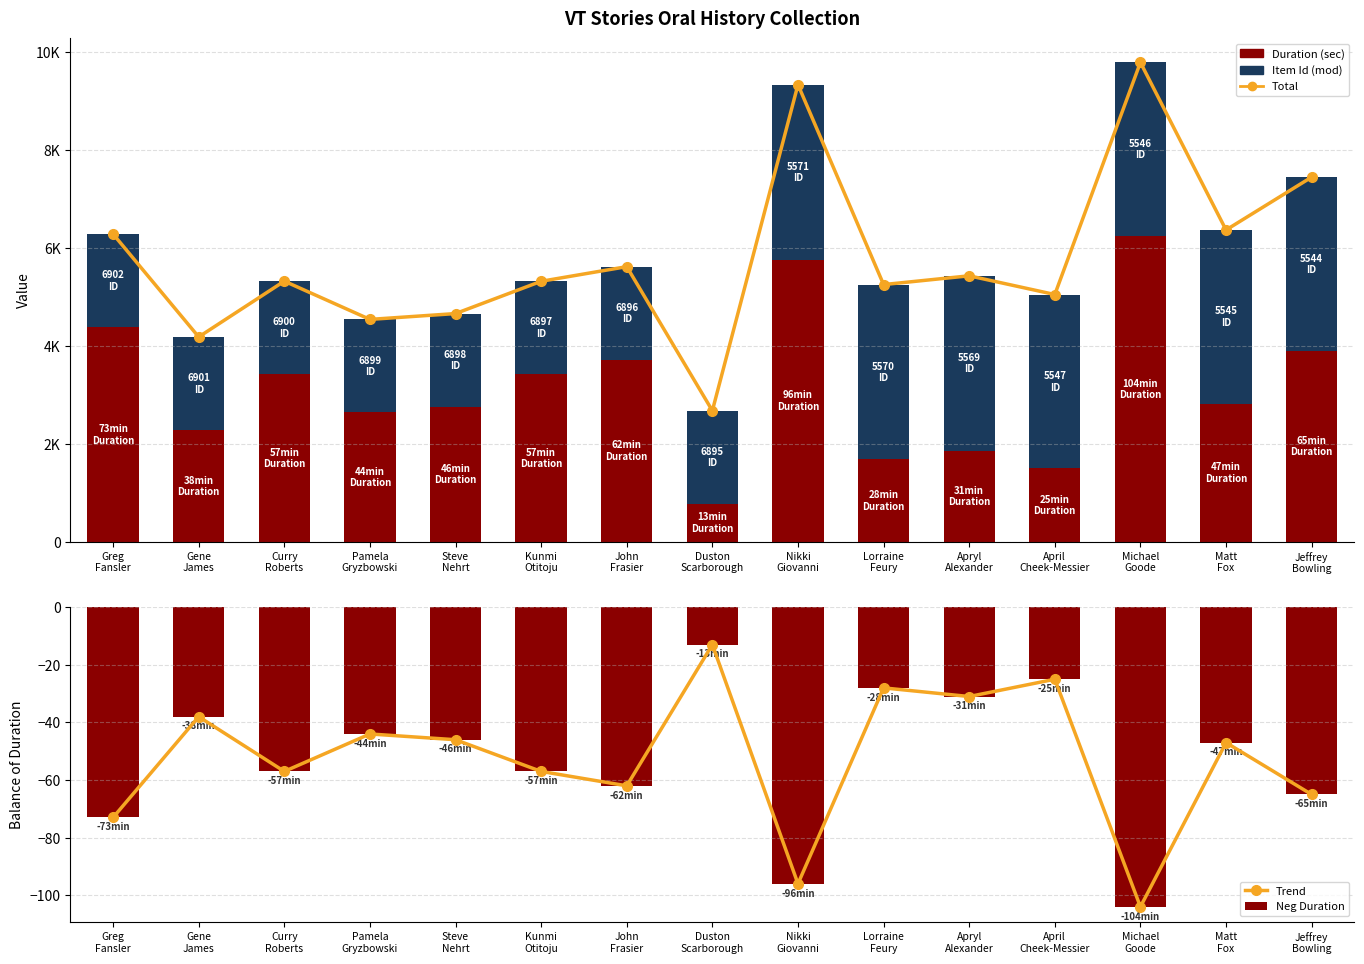

Which has a higher value, Nikki
Giovanni or Michael
Goode?

Michael
Goode